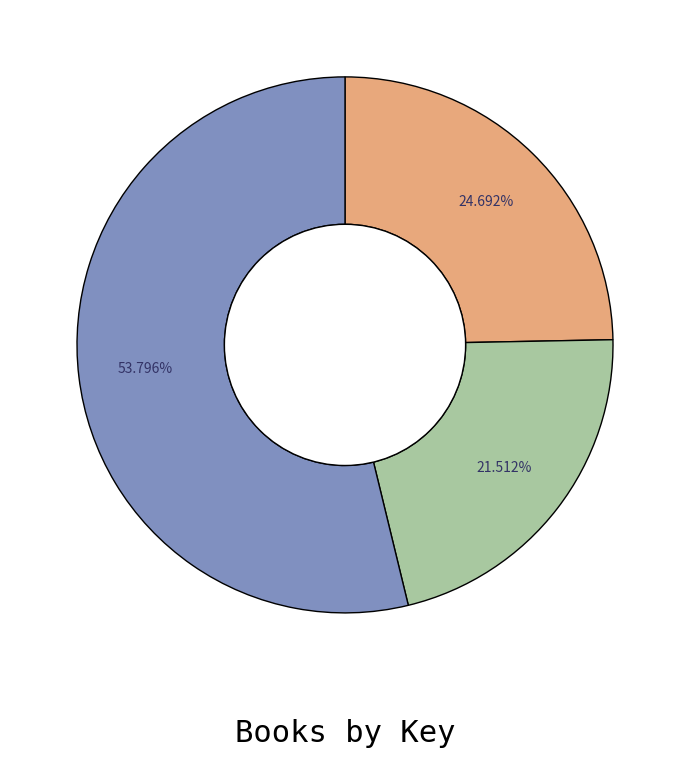

Is there any slice that represents more than half of the pie?

Yes